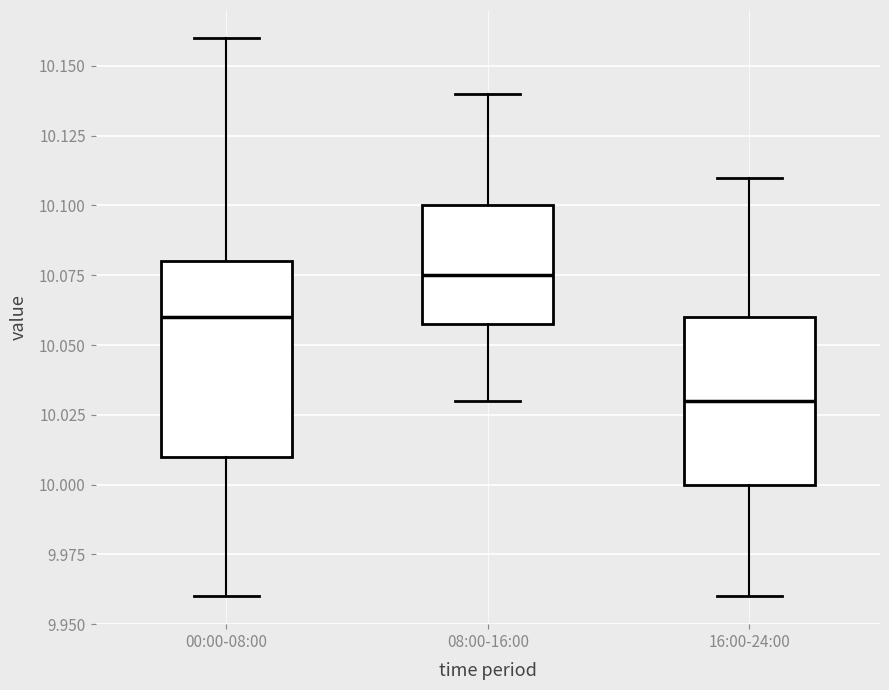

Which box has the lowest median line?

16:00-24:00